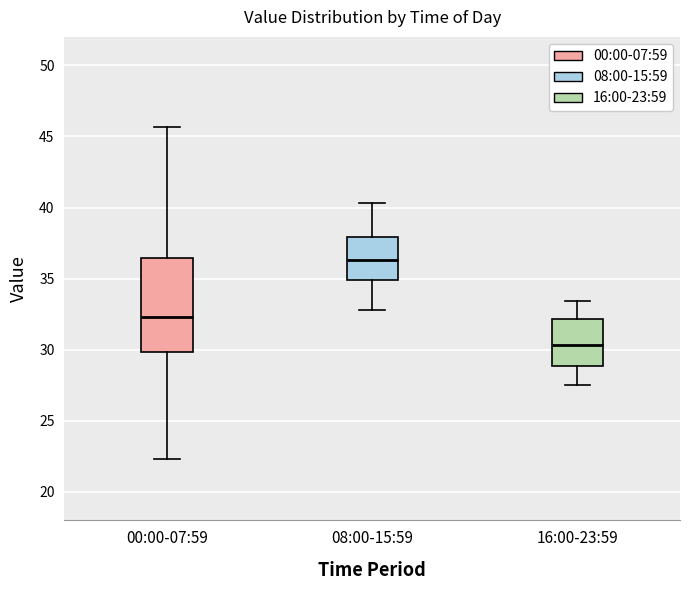

Reading left to right, read every box against the y-axis: the position of its median line, the range the box covers, and the ends of its whiskers. The values are not printed on the chart, so give them approximately, as read against the axis.

00:00-07:59: median 32.5, box 30.0 to 36.5, whiskers 22.5 to 45.5
08:00-15:59: median 36.5, box 35.0 to 38.0, whiskers 33.0 to 40.5
16:00-23:59: median 30.5, box 29.0 to 32.0, whiskers 27.5 to 33.5